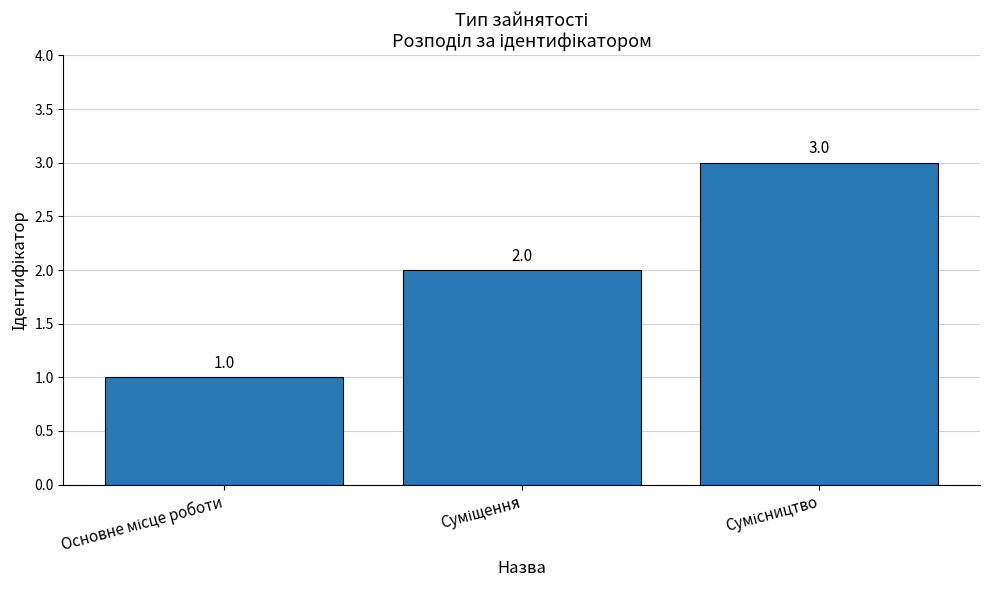

What is the greatest value displayed?

3